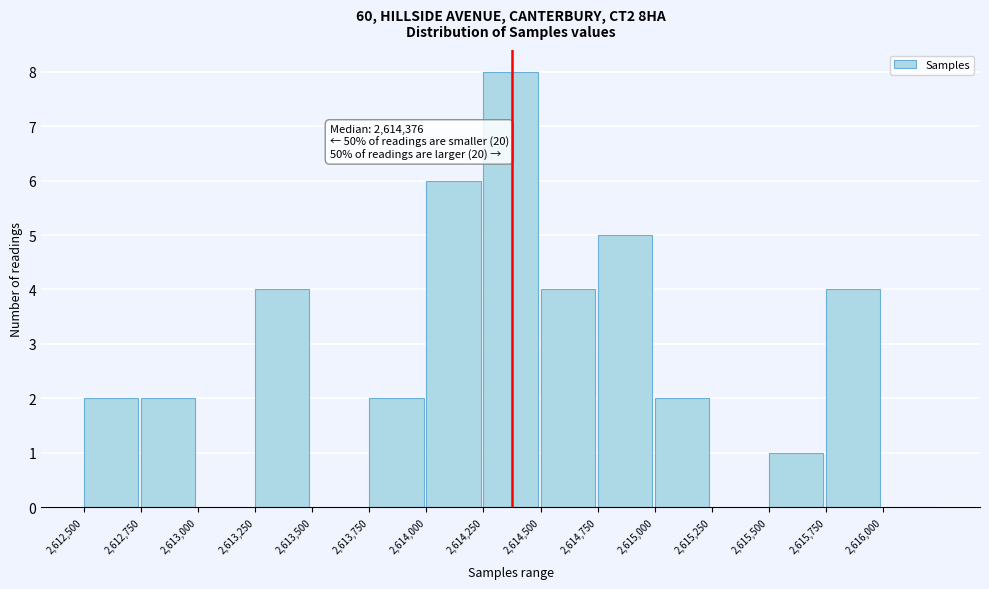

Which range on the x-axis has the tallest bar?

2614250 to 2614500